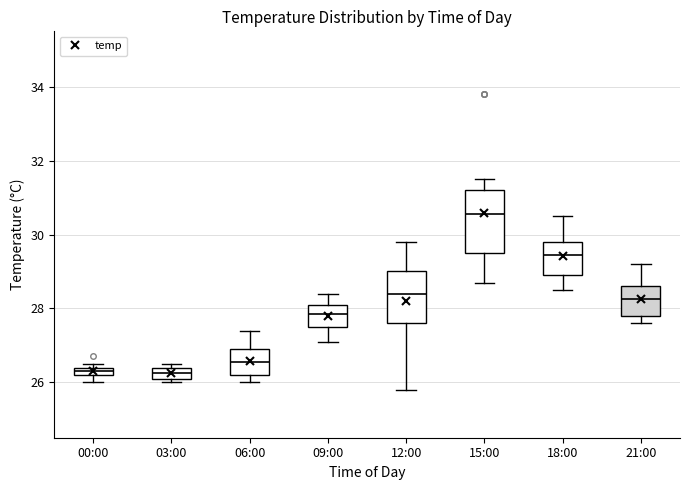

Where does the median line of the box for 18:00 sit on the y-axis? The values are not printed on the chart, so give them approximately, as read against the axis.

29.4